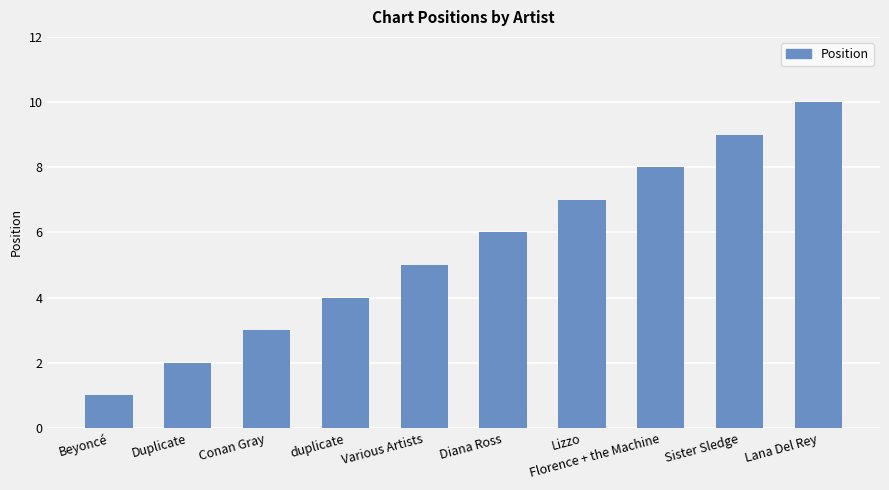

Reading left to right, list all the values displayed in this chart.

Beyoncé=1	Duplicate=2	Conan Gray=3	duplicate=4	Various Artists=5	Diana Ross=6	Lizzo=7	Florence + the Machine=8	Sister Sledge=9	Lana Del Rey=10